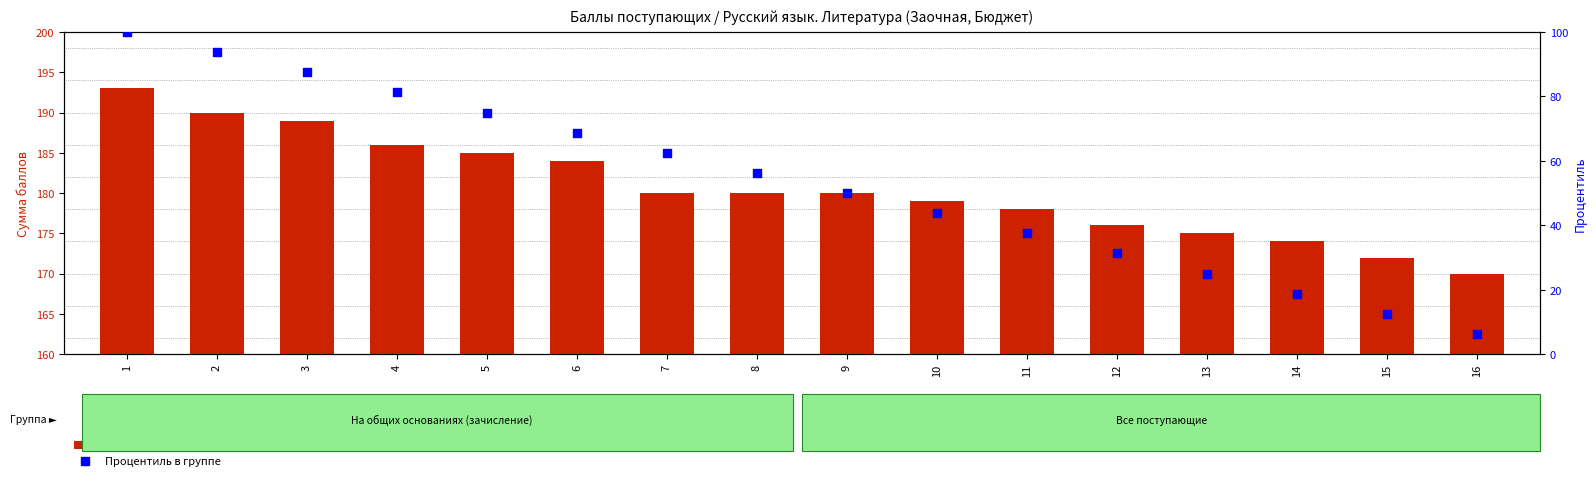

Which series contains the lowest Y value?

Процентиль в группе